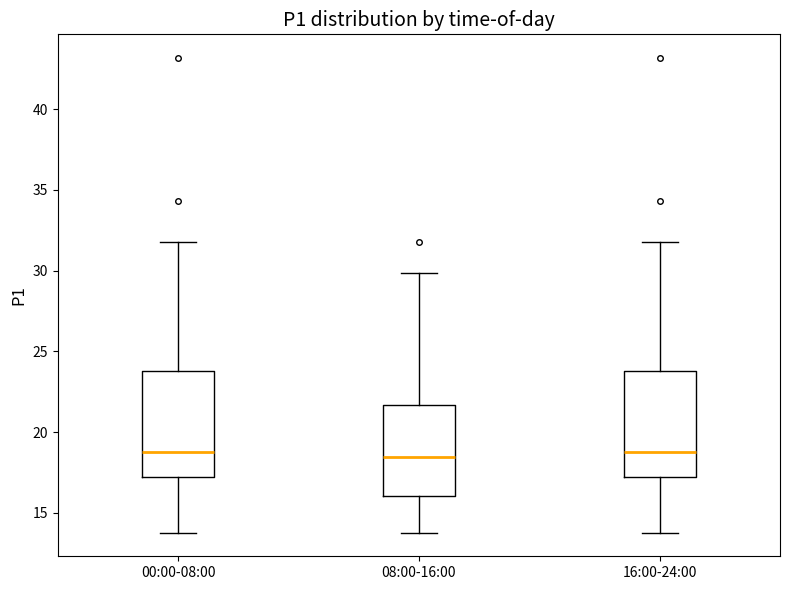

Reading left to right, transcribe this box plot: for each box, give where its median line is, the range the box spans, and where its two whiskers end, as read against the y-axis. The values are not printed on the chart, so give them approximately, as read against the axis.

00:00-08:00: median 19.0, box 17.0 to 24.0, whiskers 14.0 to 32.0
08:00-16:00: median 18.5, box 16.0 to 21.5, whiskers 14.0 to 30.0
16:00-24:00: median 19.0, box 17.0 to 24.0, whiskers 14.0 to 32.0